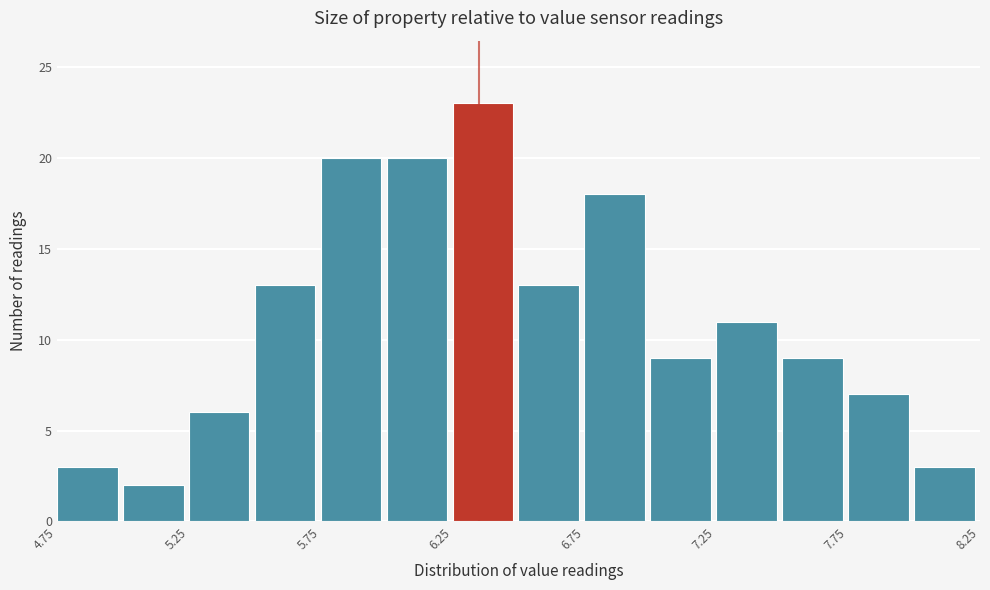

Which range on the x-axis has the tallest bar?

6.25 to 6.50